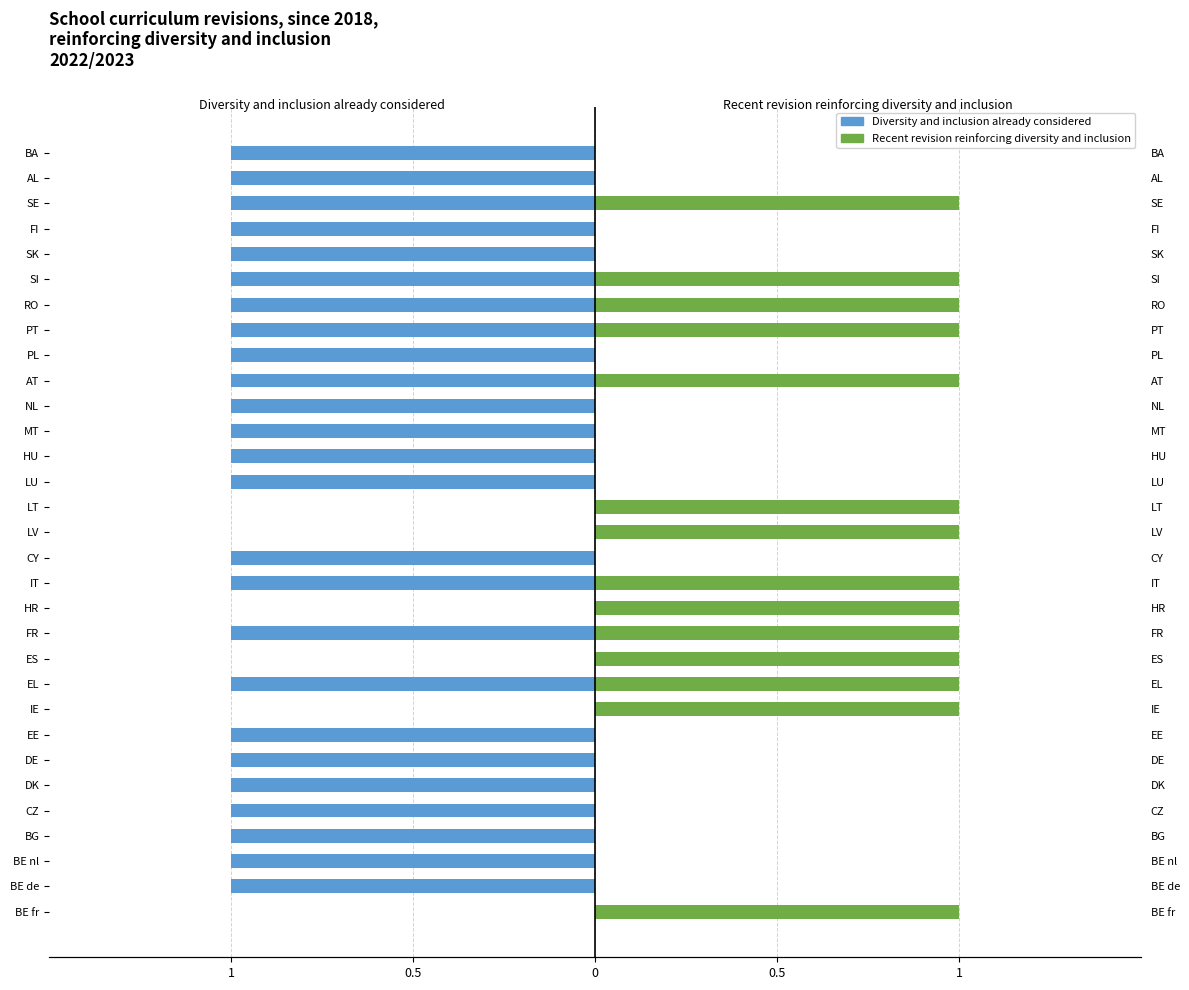

What are all the series names shown in the legend?

Diversity and inclusion already considered, Recent revision reinforcing diversity and inclusion